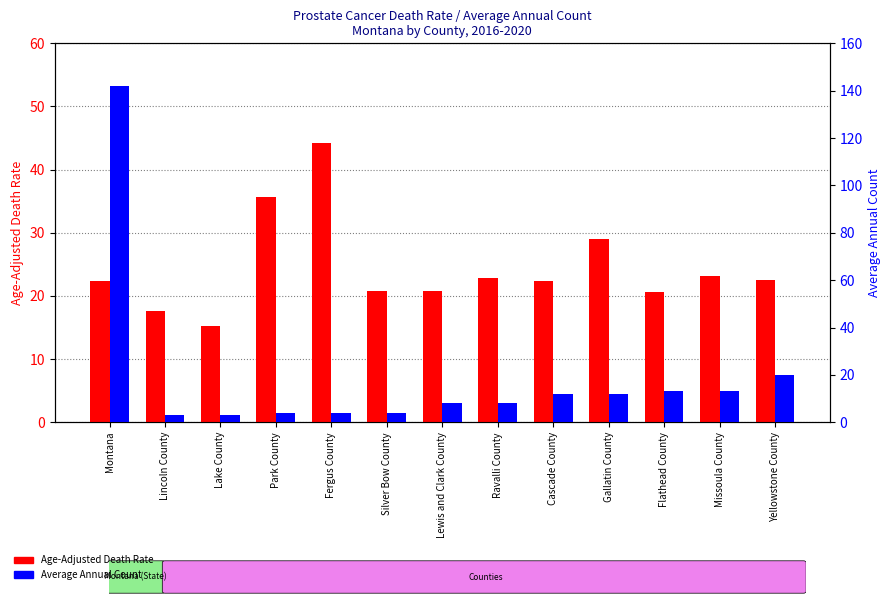

What is the difference between the maximum and second lowest values in the Age-Adjusted Death Rate series?

26.6